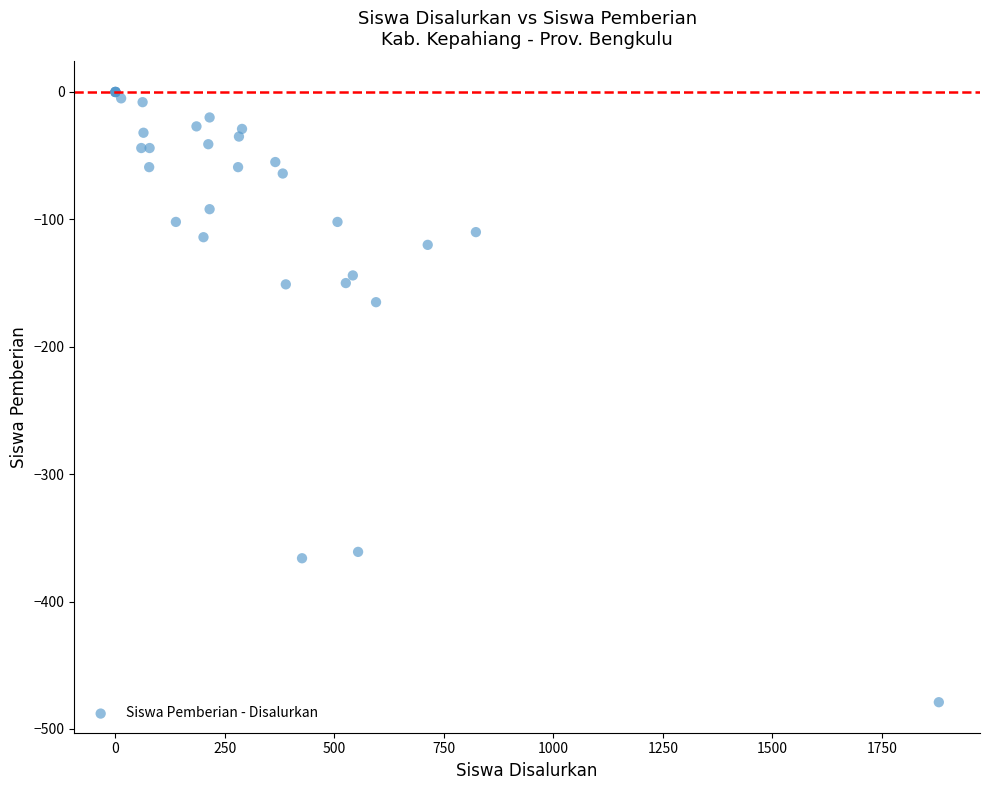

What Y value in the scatter plot is closest to -239?

-165